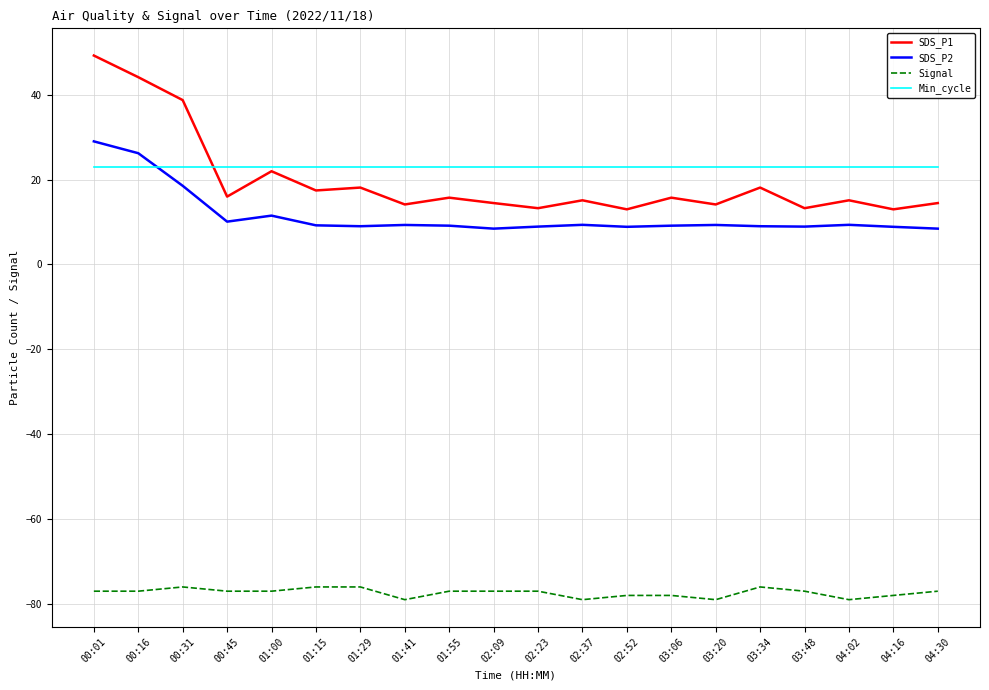

At which category is the sum across all series the highest?

00:01